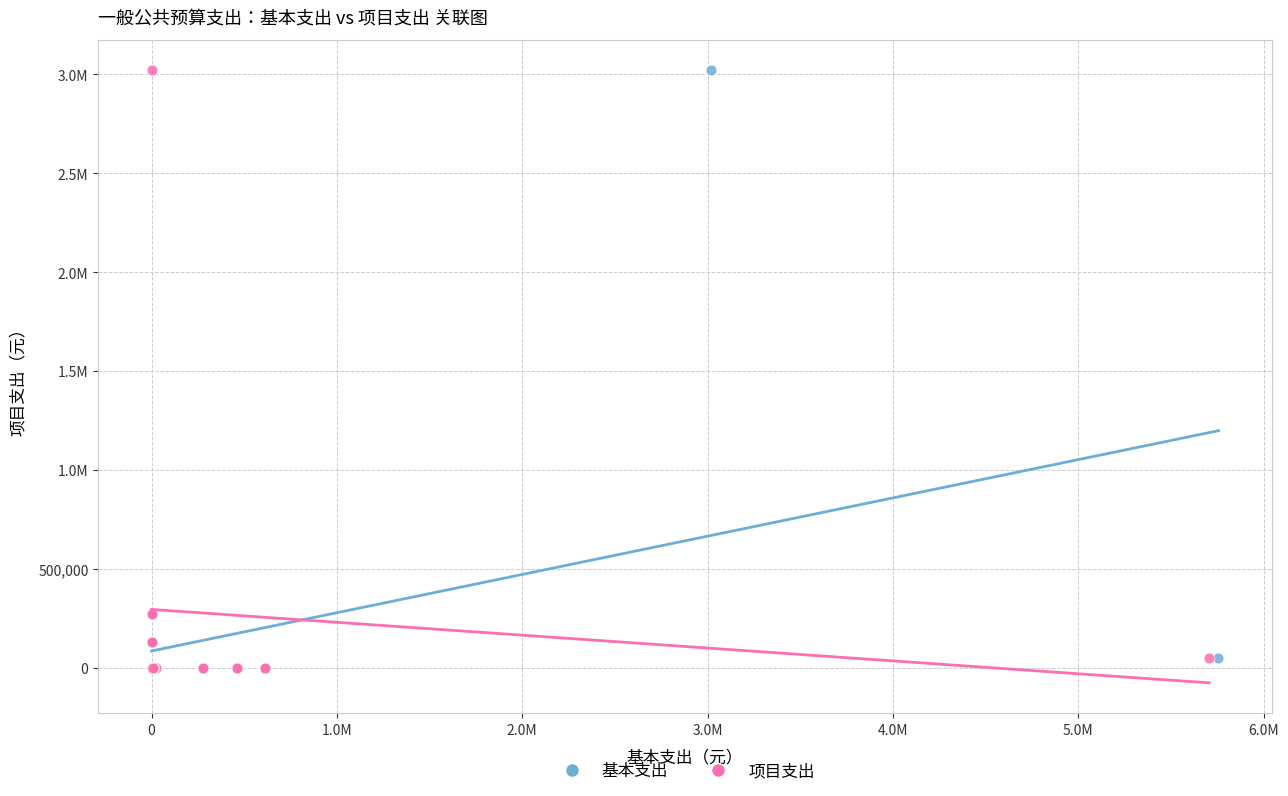

What are all the series names shown in the legend?

基本支出, 项目支出